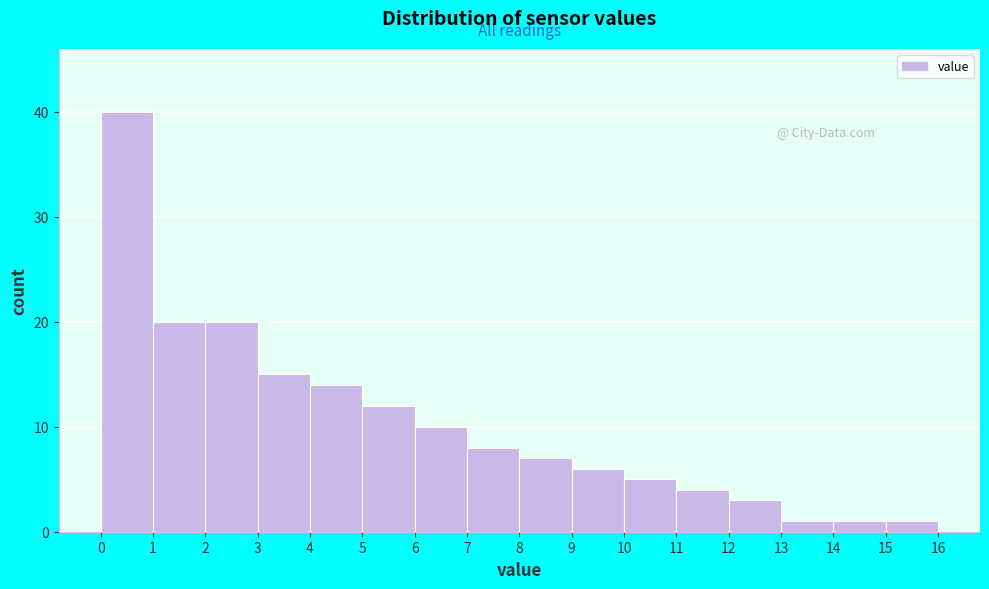

Which range on the x-axis has the tallest bar?

0 to 1